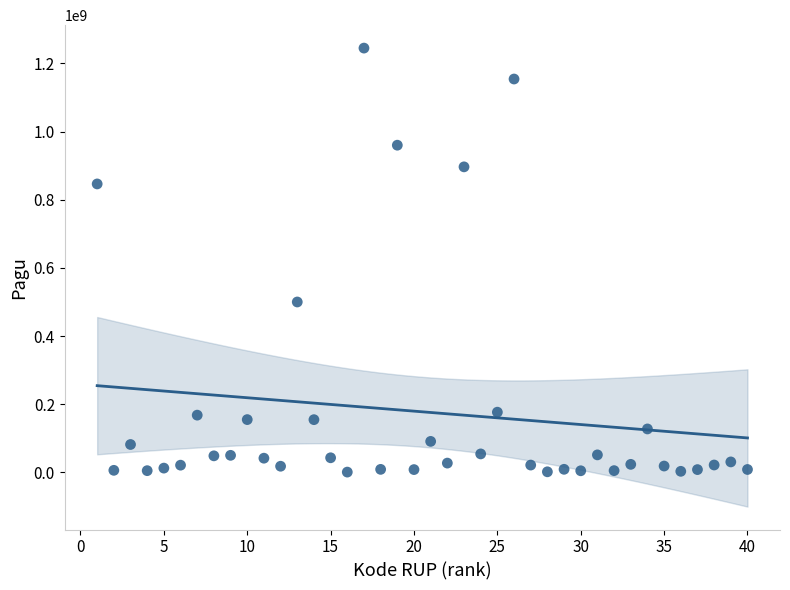

What Y value in the scatter plot is closest to 622840000?

499932000